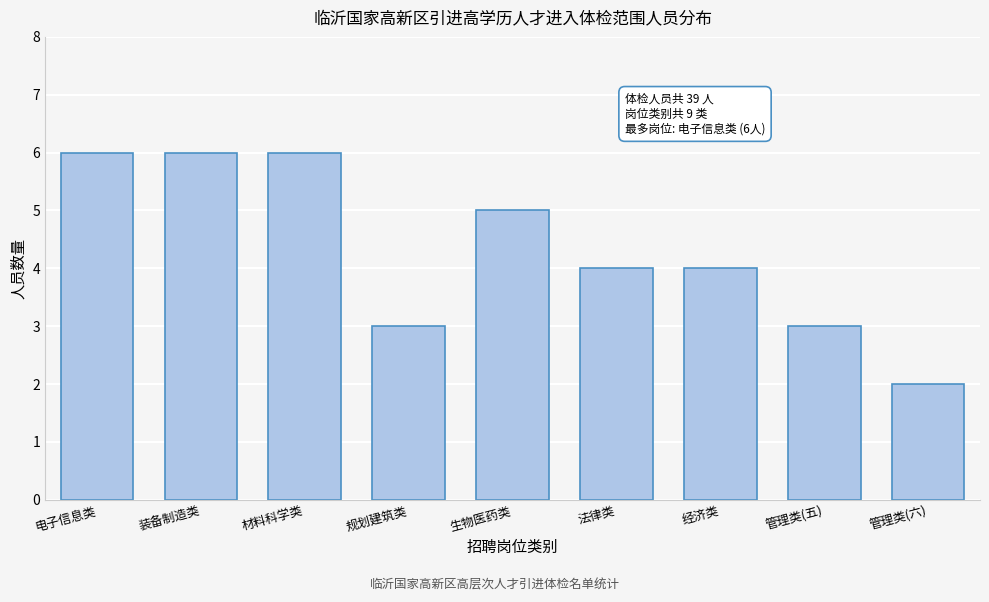

Reading left to right, transcribe all the data shown in this chart.

6	6	6	3	5	4	4	3	2